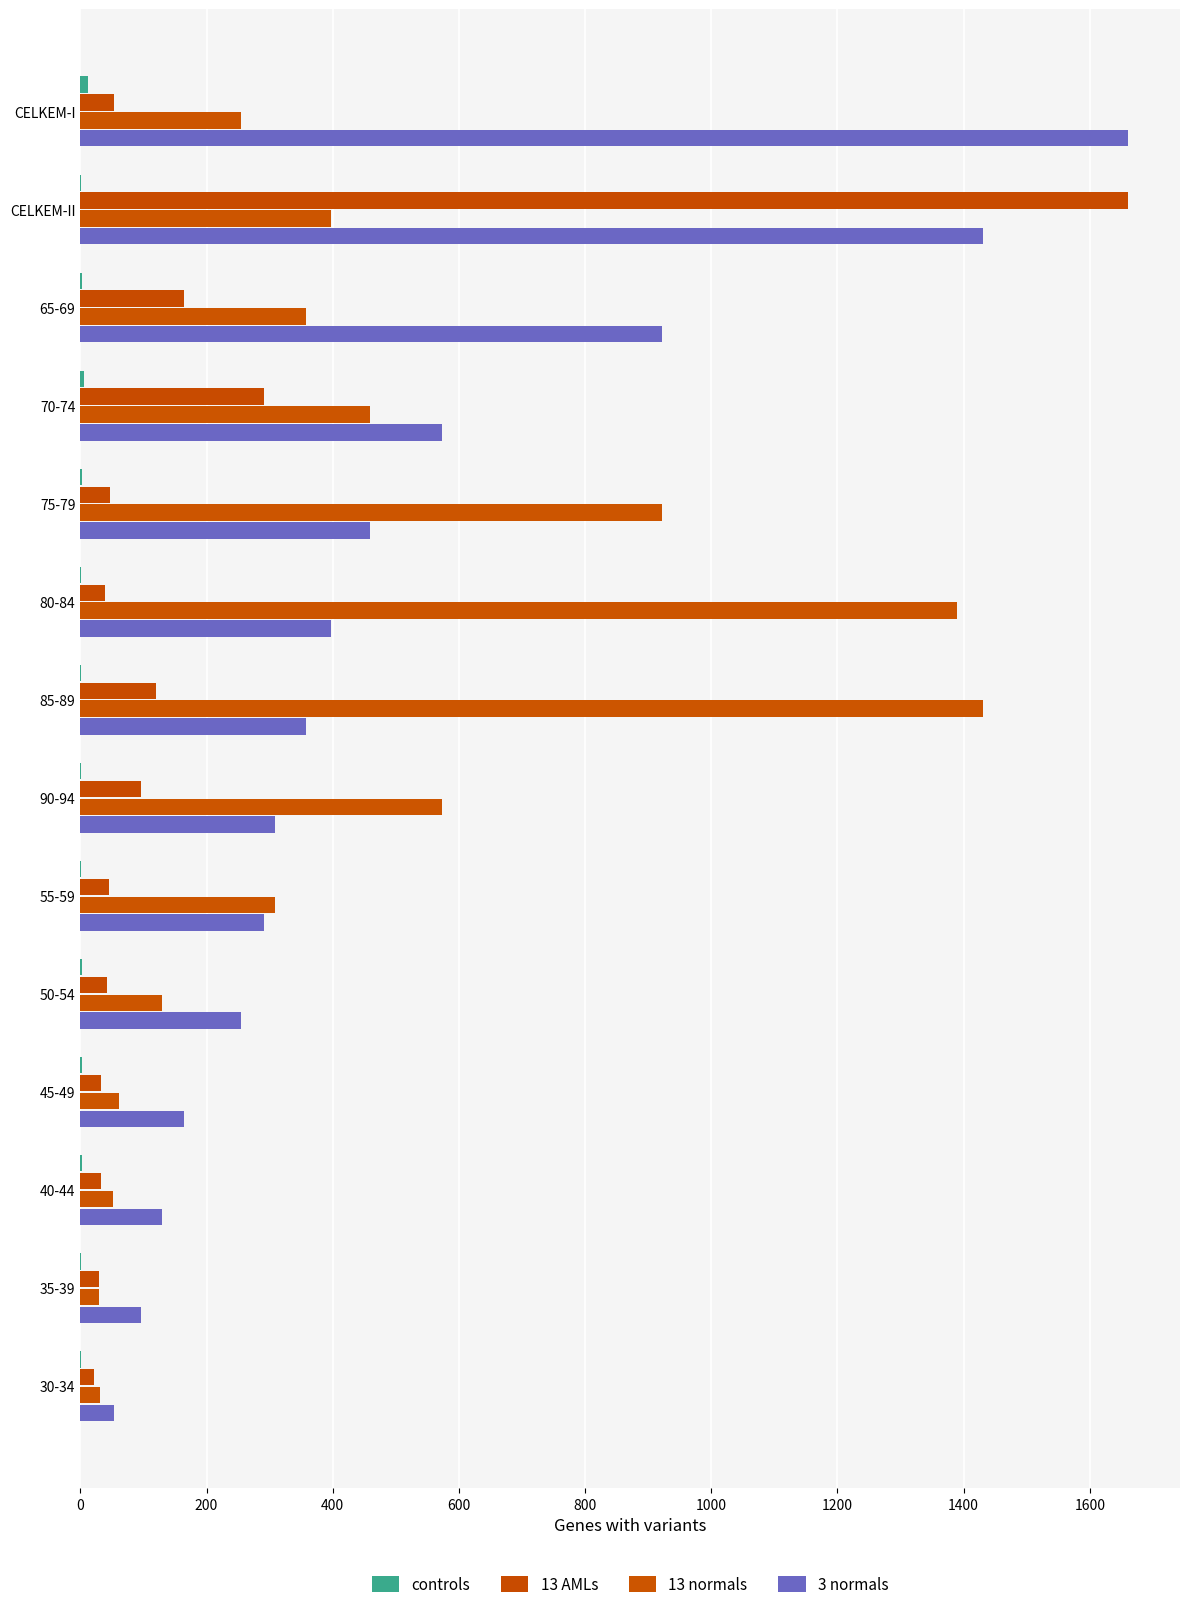

How many categories are shown in the chart?

14